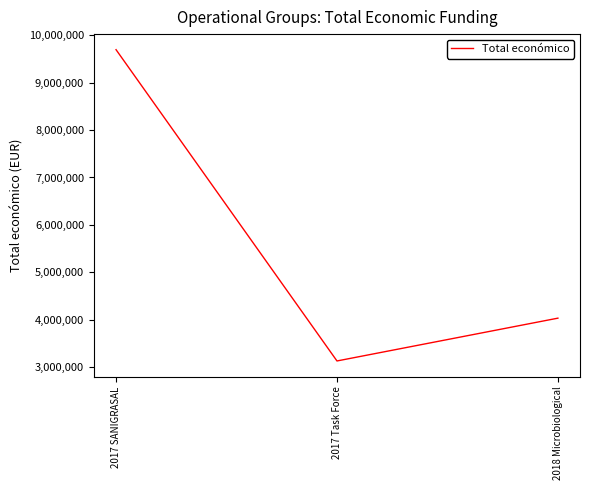

What is the minimum value shown in the chart?

3130699